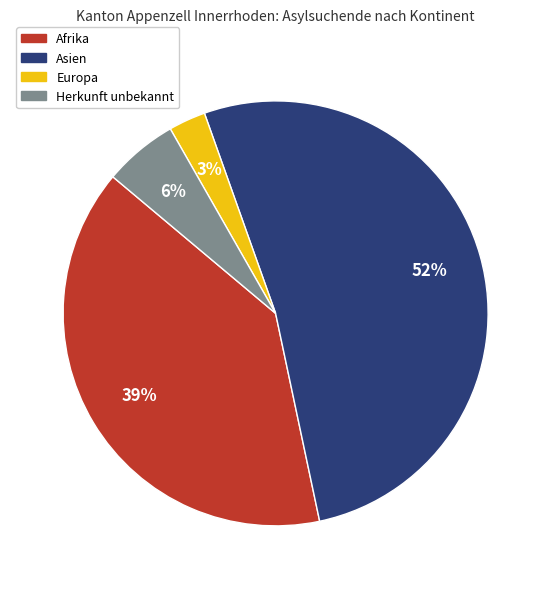

The Herkunft unbekannt slice represents 6% of the pie. True or false?

True